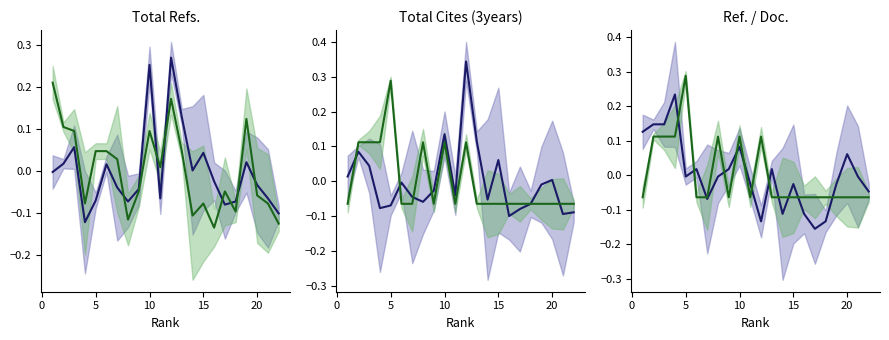

What is the spread (max minus min) of values at 5?

0.1